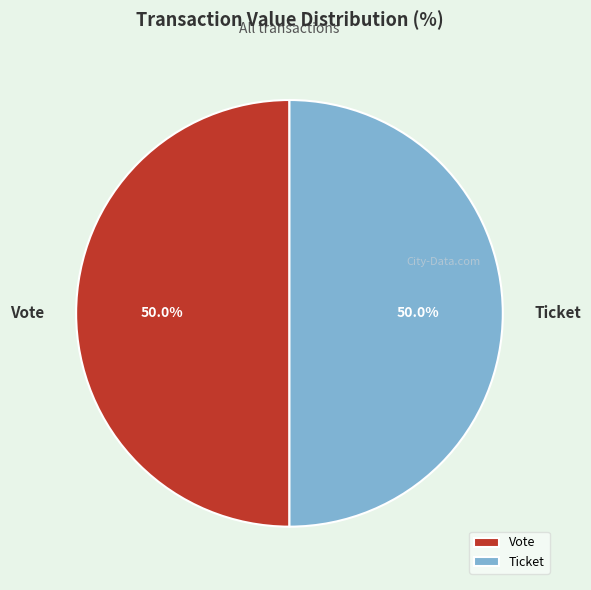

Is the sum of Ticket and Vote greater than half?

Yes